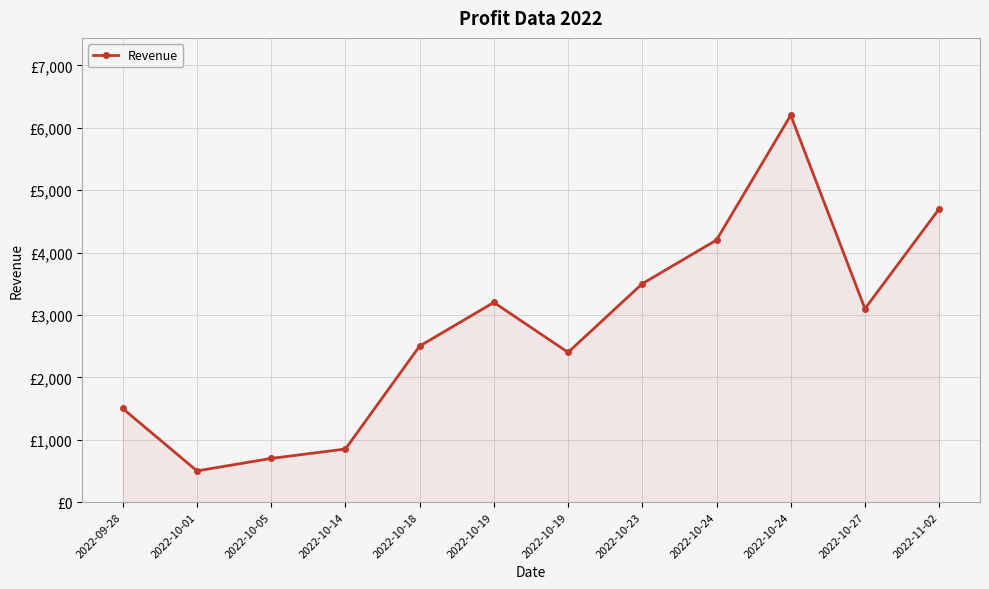

Does the chart have visible grid lines?

Yes